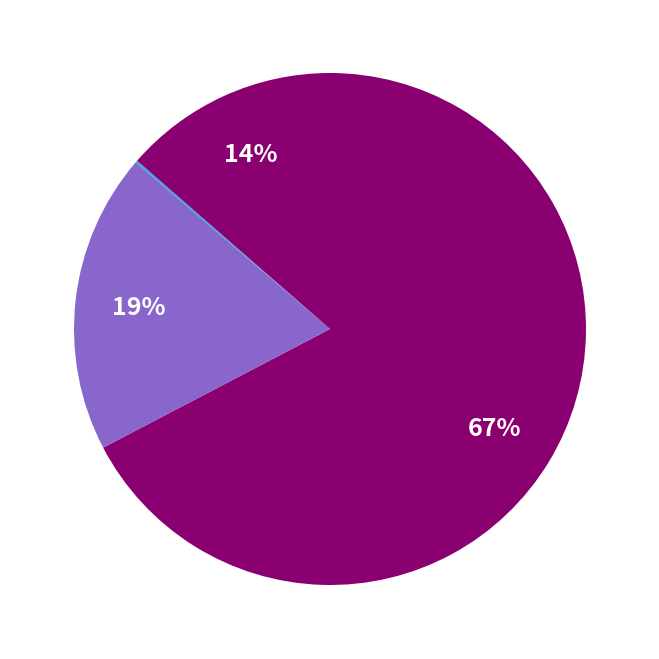

Which slice is the smallest?

Full Tilt